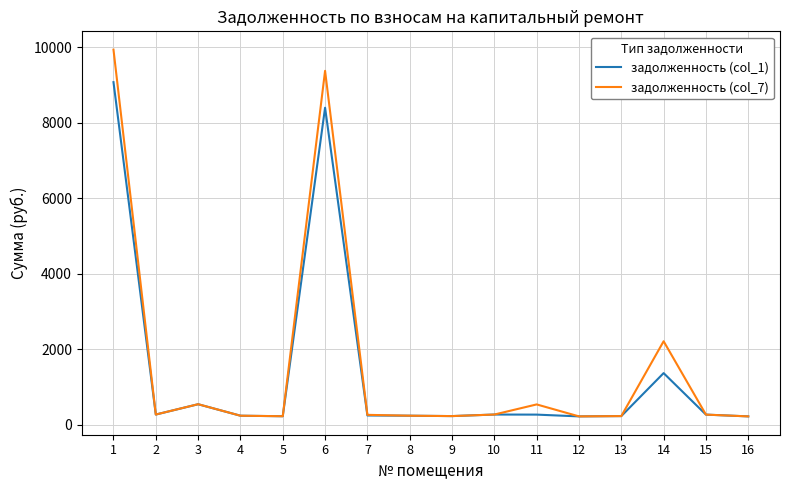

What is the sum of the задолженность (col_7) values at 5 and 14?

2439.9